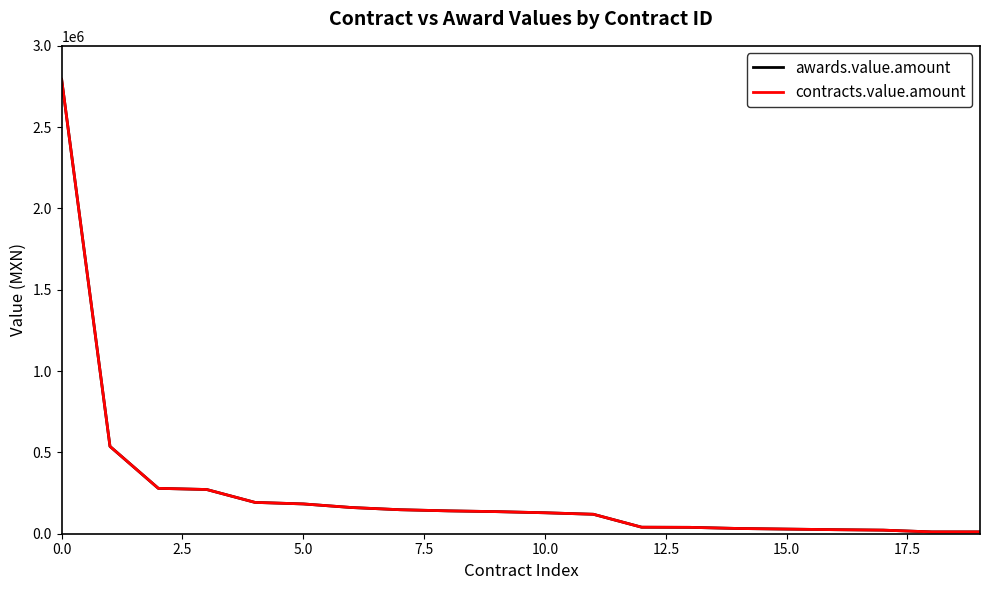

Reading left to right, list all the values displayed in this chart.

awards.value.amount: 2793617.0	536916.8	279011.0	271917.9	192637.4	183194.5	161054.0	147559.6	140551.6	135793.4	128806.0	119668.0	40077.0	39217.8	32202.4	28450.0	24844.0	21988.0	11218.9	11154.0
contracts.value.amount: 2793617.0	536916.8	279011.0	271917.9	192637.4	183194.5	161054.0	147559.6	140551.6	135793.4	128806.0	119668.0	40077.0	39217.8	32202.4	28450.0	24844.0	21988.0	11218.9	11154.0